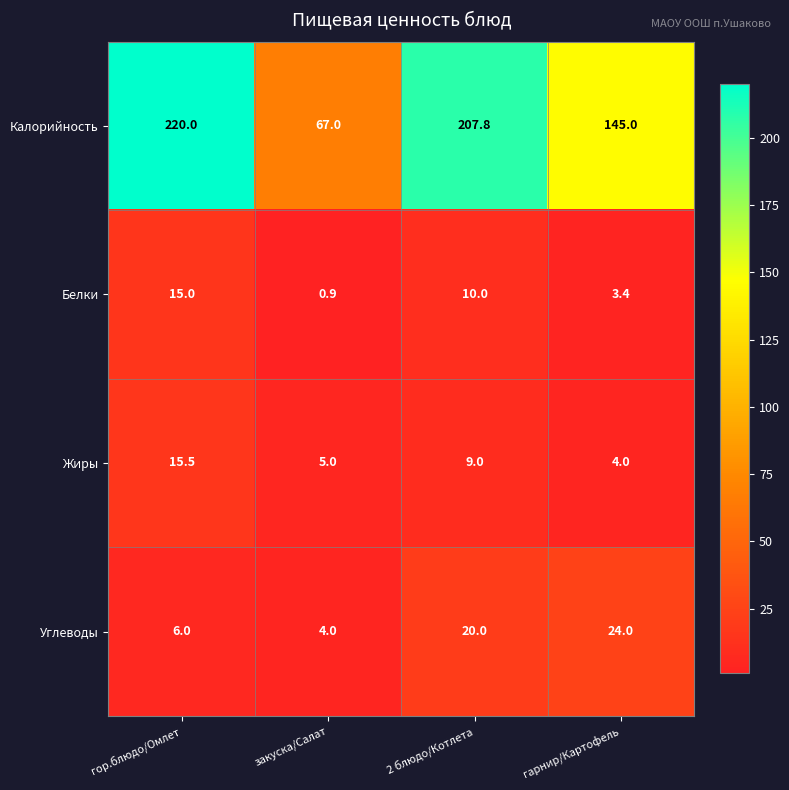

Is the value of Белки at 2 блюдо/Котлета greater than the value of Жиры at закуска/Салат?

Yes